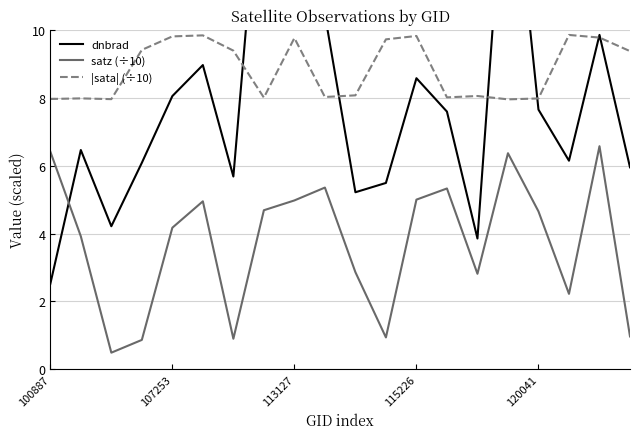

What are all the series names shown in the legend?

dnbrad, satz (÷10), |sata| (÷10)